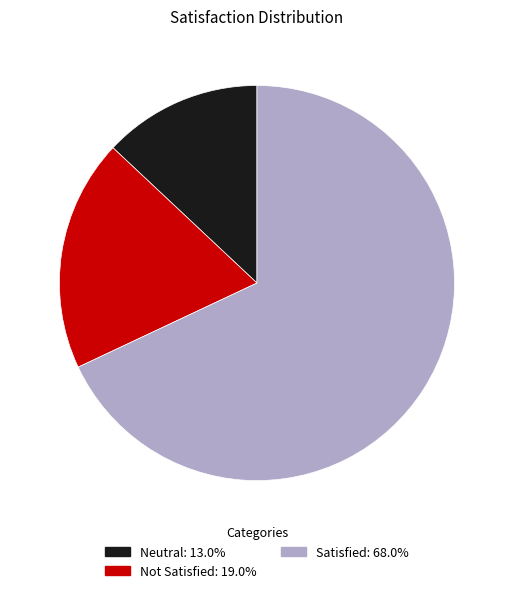

How many slices are in this pie chart?

3